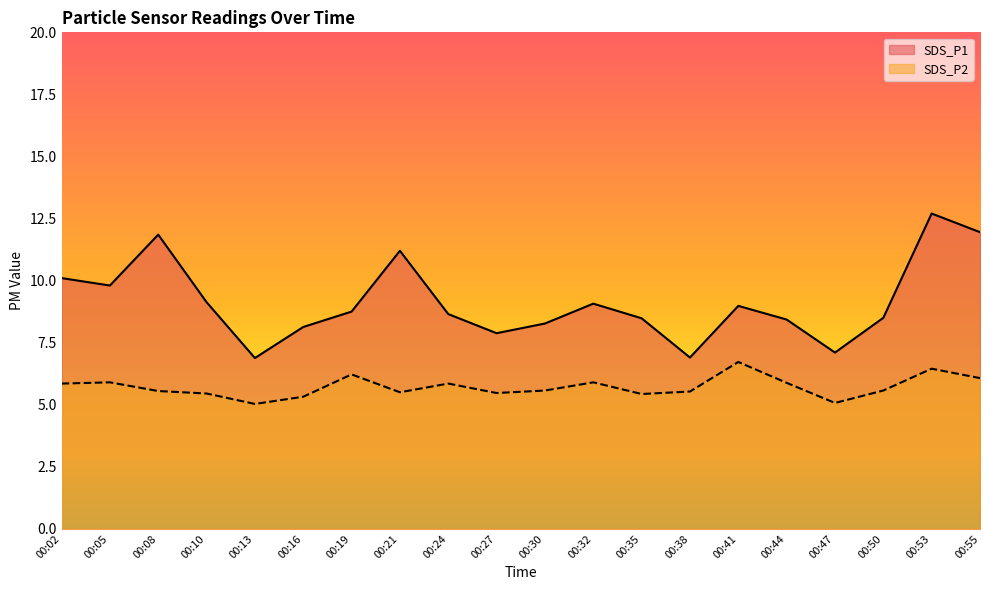

Reading left to right, list all the values displayed in this chart.

SDS_P1: 00:02=10.1	00:05=9.8	00:08=11.8	00:10=9.1	00:13=6.9	00:16=8.1	00:19=8.8	00:21=11.2	00:24=8.7	00:27=7.9	00:30=8.3	00:32=9.1	00:35=8.5	00:38=6.9	00:41=9.0	00:44=8.4	00:47=7.1	00:50=8.5	00:53=12.7	00:55=11.9
SDS_P2: 00:02=5.8	00:05=5.9	00:08=5.5	00:10=5.5	00:13=5.0	00:16=5.3	00:19=6.2	00:21=5.5	00:24=5.8	00:27=5.5	00:30=5.6	00:32=5.9	00:35=5.4	00:38=5.5	00:41=6.7	00:44=5.9	00:47=5.1	00:50=5.6	00:53=6.5	00:55=6.1